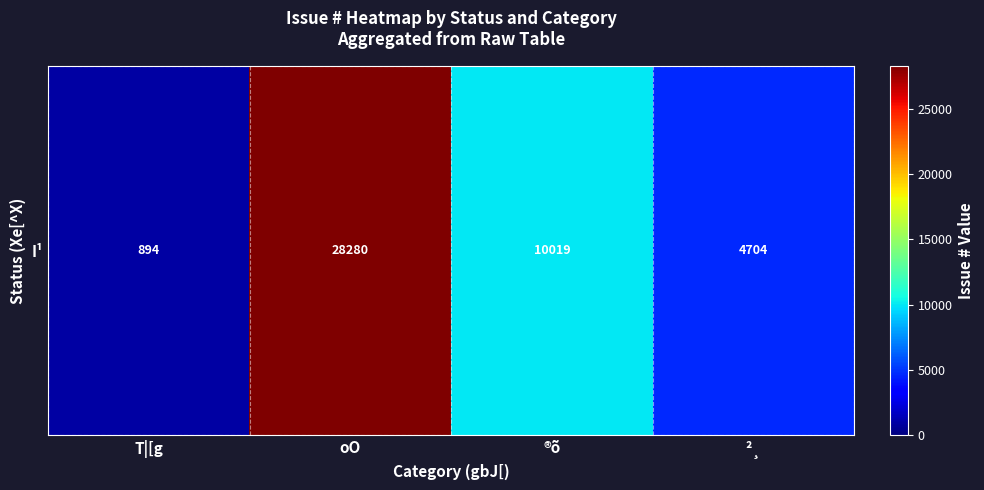

What is the difference between the values at ®õ and T|[g?

9125